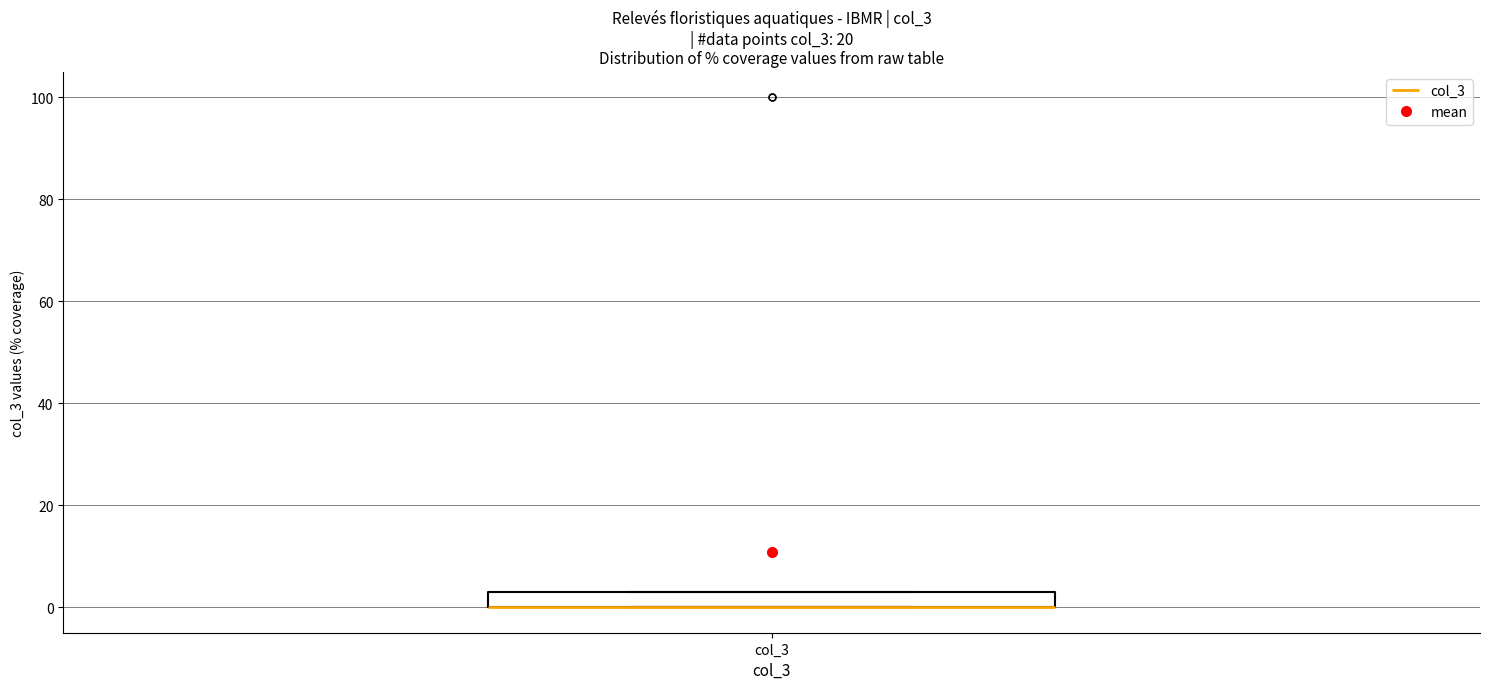

Read this box plot against the y-axis: the position of the median line, the range covered by the box, and the ends of both whiskers. The values are not printed on the chart, so give them approximately, as read against the axis.

median 0 (drawn on the box's lower edge), box 0 to 4, whiskers 0 to 4